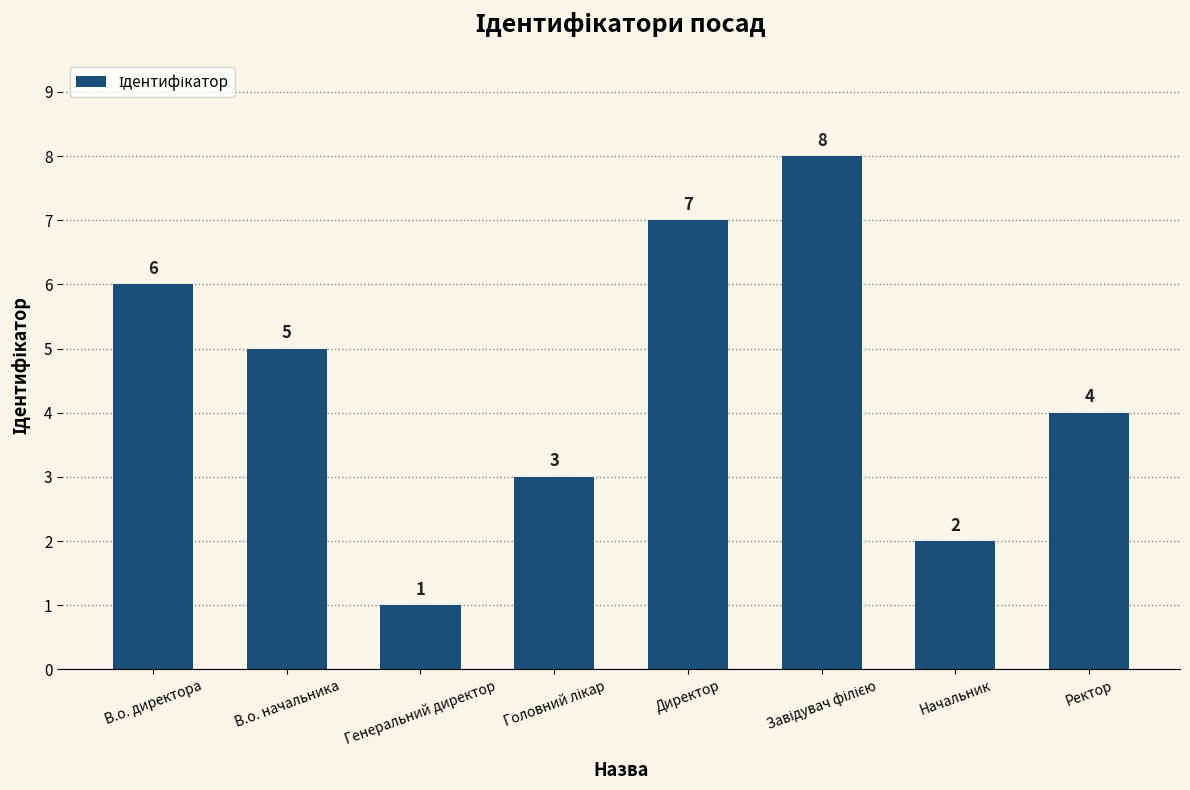

What is the label of the 3rd bar from the left?

Генеральний директор